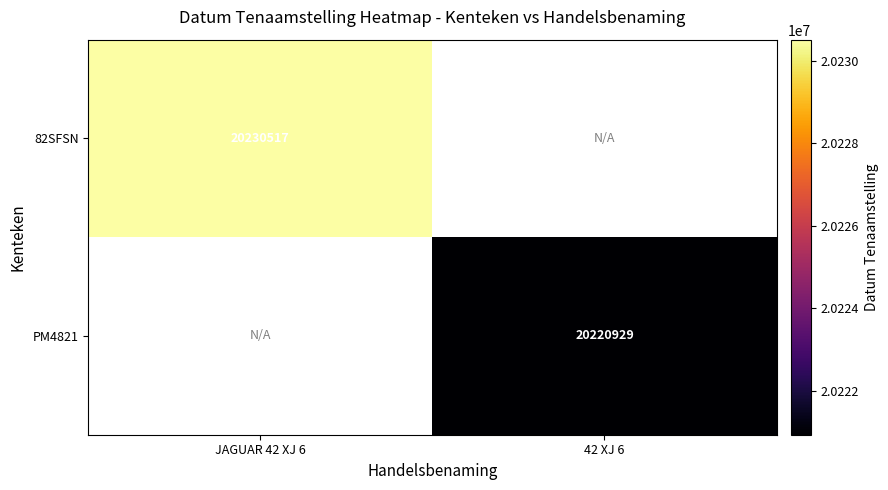

At how many categories does at least one series exceed 20229104?

1